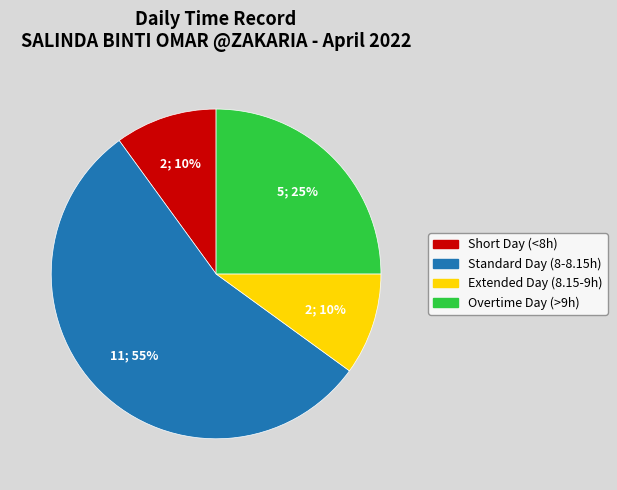

Does any single category account for the majority?

Yes